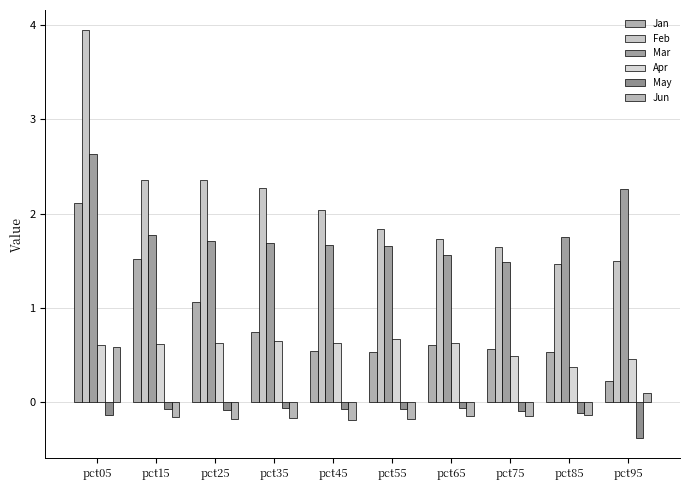

Count the number of data series in this chart.

6